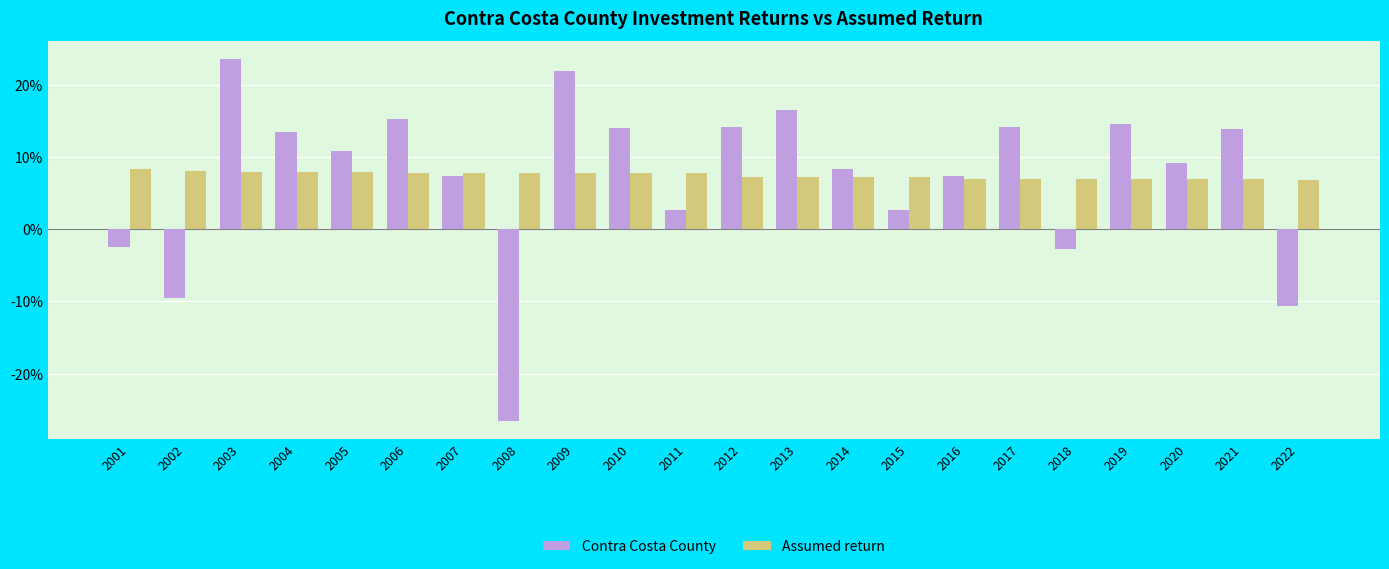

Rank the series at 2001 from highest to lowest value.

Assumed return, Contra Costa County